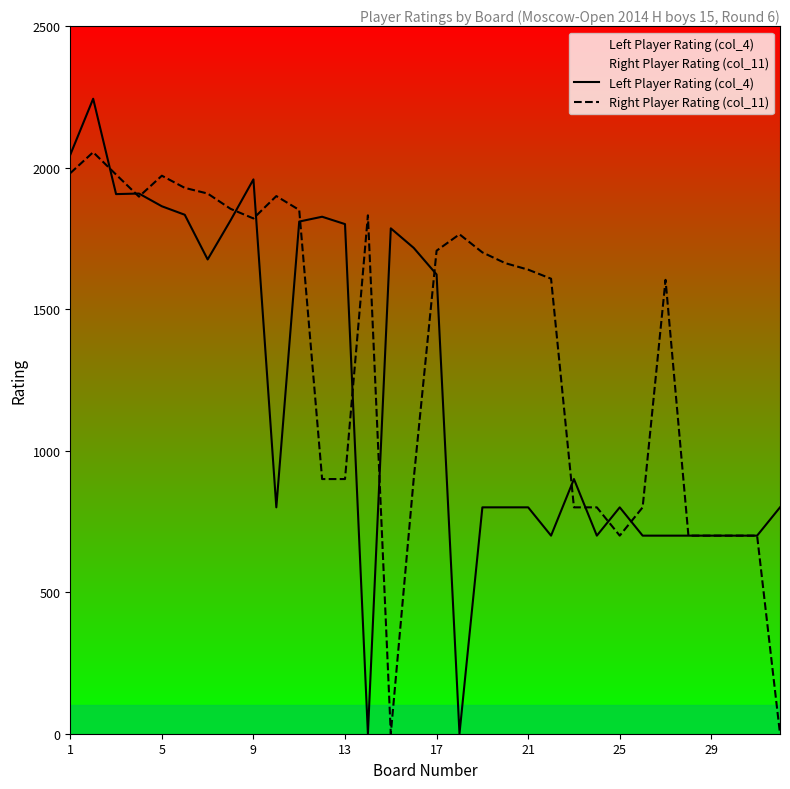

What is the difference between the highest and lowest values at 25?

100